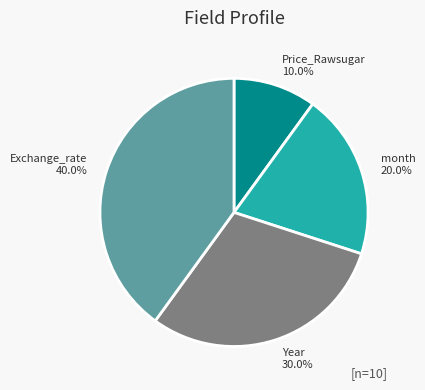

Is there a majority slice in this chart?

No